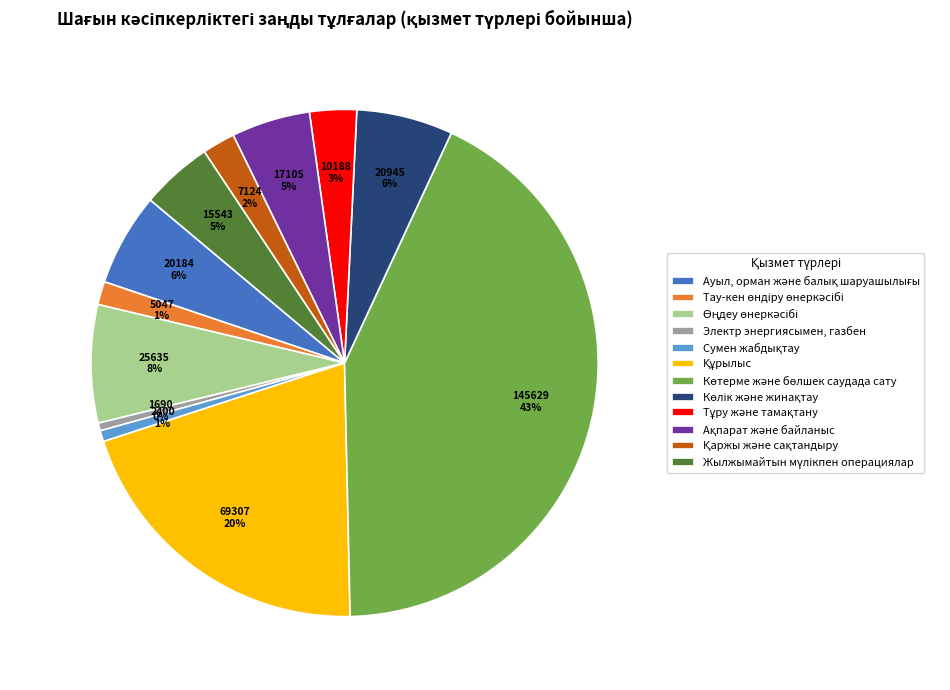

Does any single category account for the majority?

No